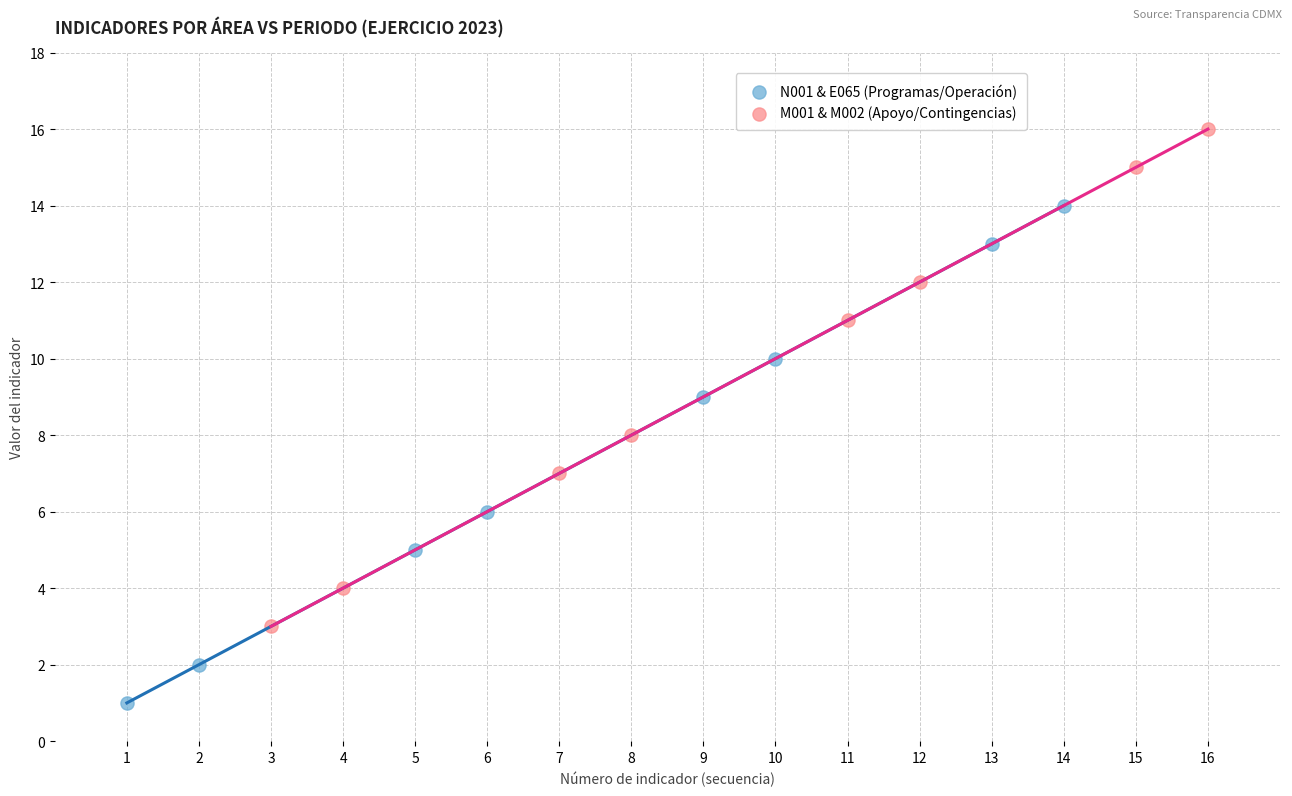

Which series contains the highest Y value?

M001 & M002 (Apoyo/Contingencias)